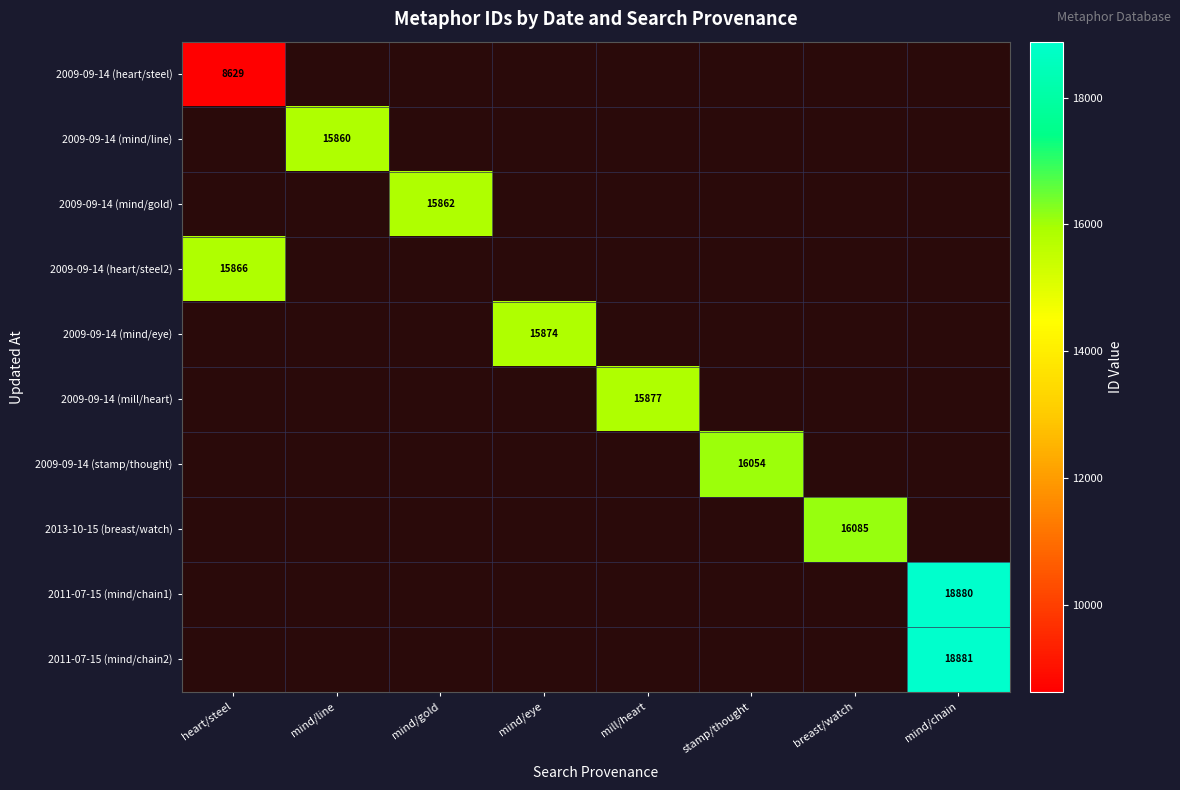

What is the minimum value shown in the chart?

8629.0